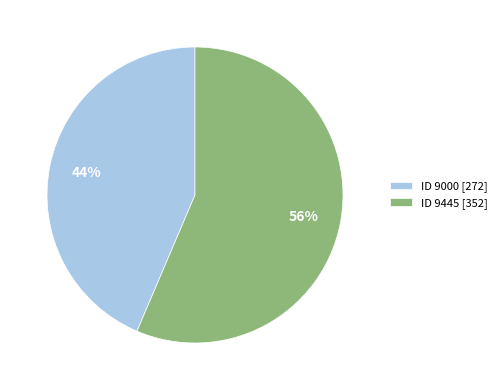

Which slice is the largest?

ID 9445 [352]